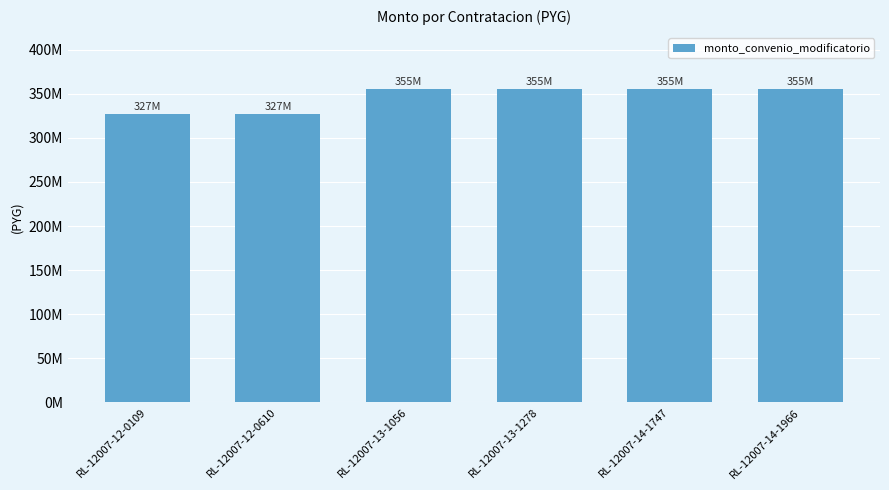

At which category does the chart reach its minimum across all series?

RL-12007-12-0109